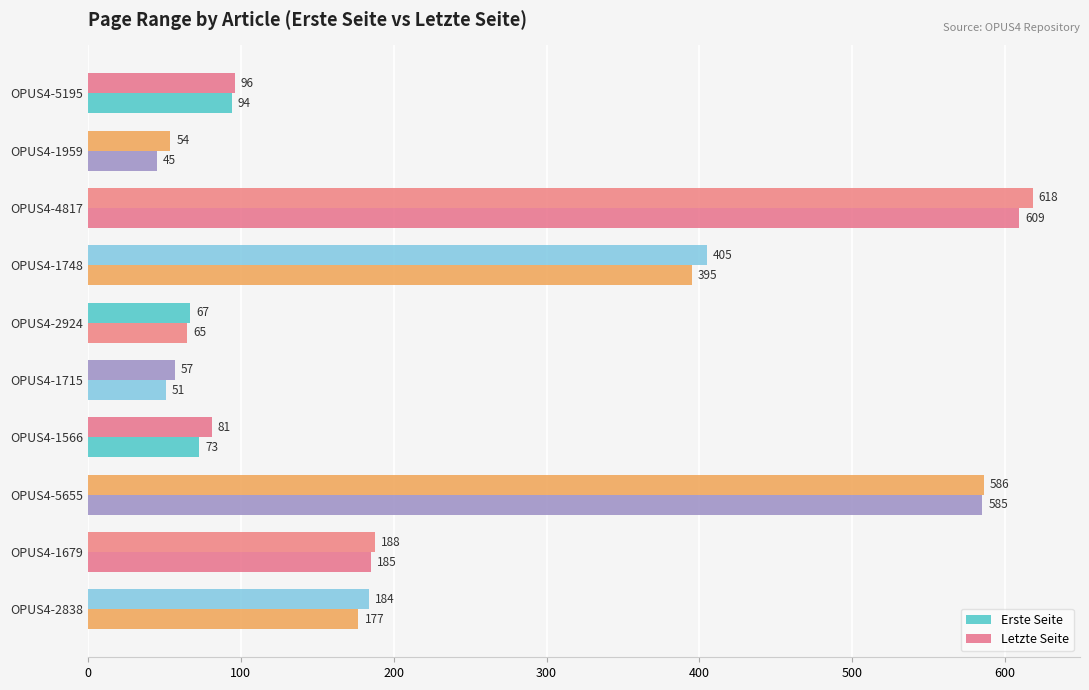

How many values in the Letzte Seite series are below 184?

5